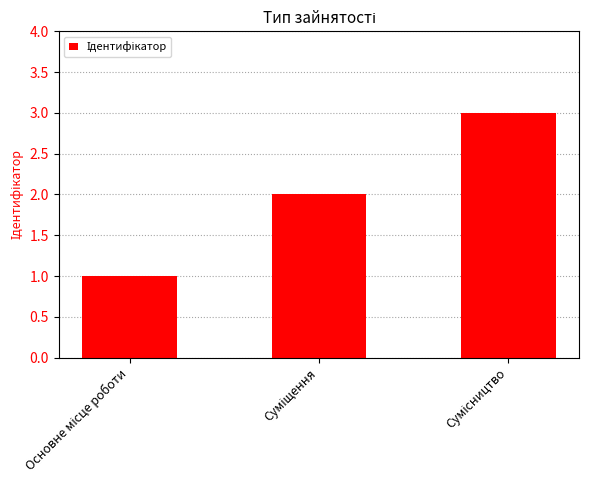

What is the sum of all values?

6